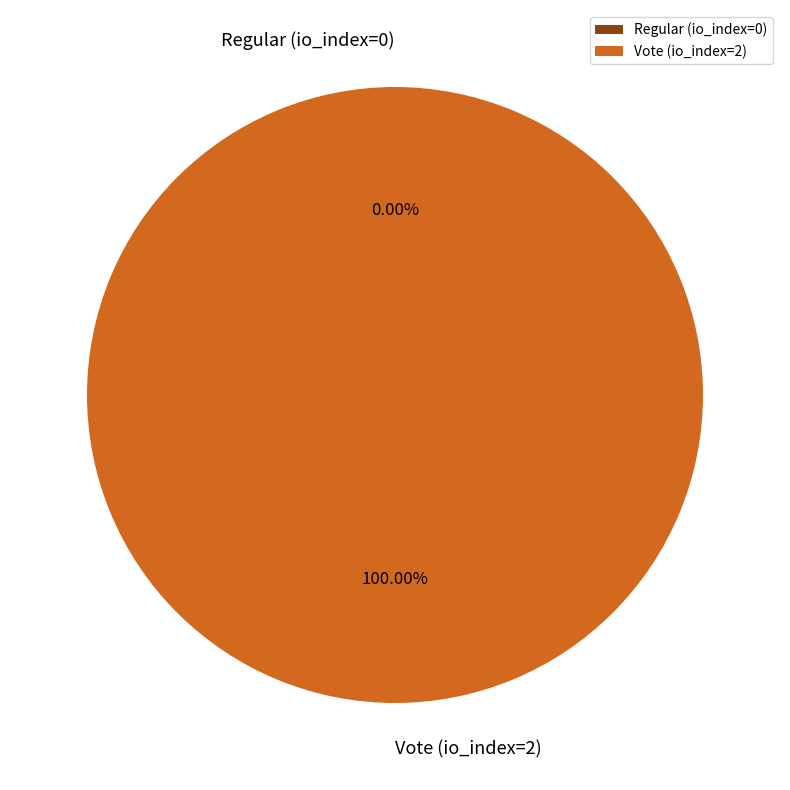

To the nearest percent, what is the difference between the Regular (io_index=0) and Vote (io_index=2) slice percentages?

100%